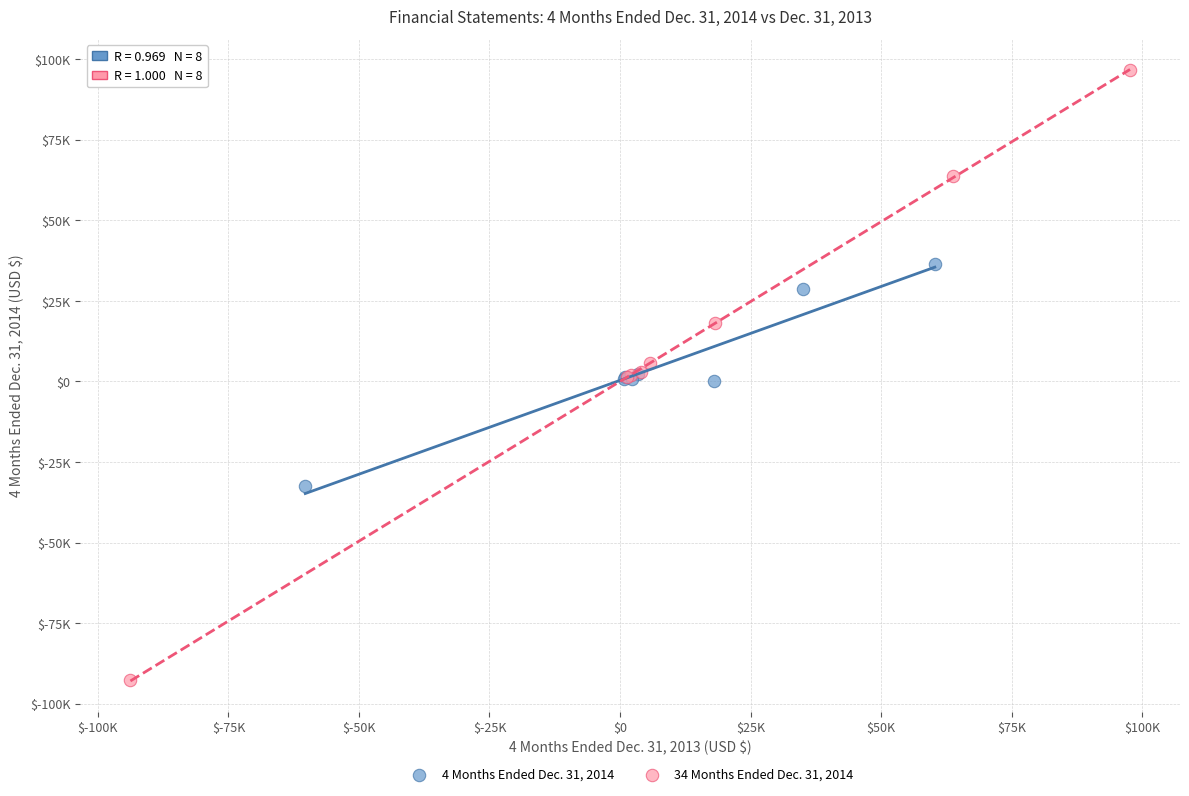

What are all the series names shown in the legend?

4 Months Ended Dec. 31, 2014, 34 Months Ended Dec. 31, 2014